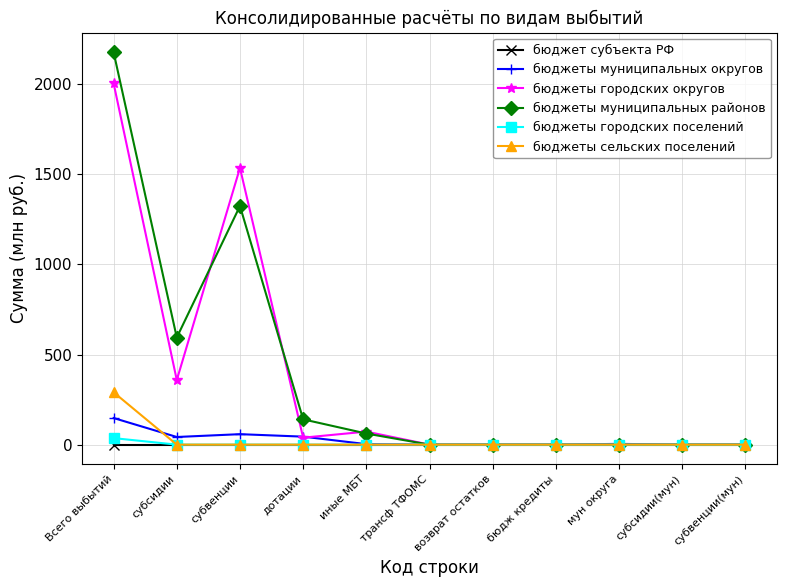

How many values in the бюджеты сельских поселений series exceed 0?

1